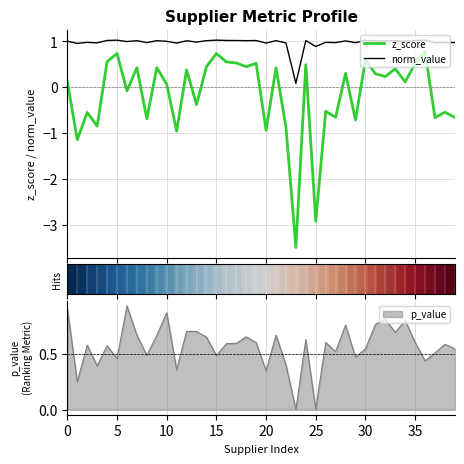

How many data points in norm_value are above 1?

23